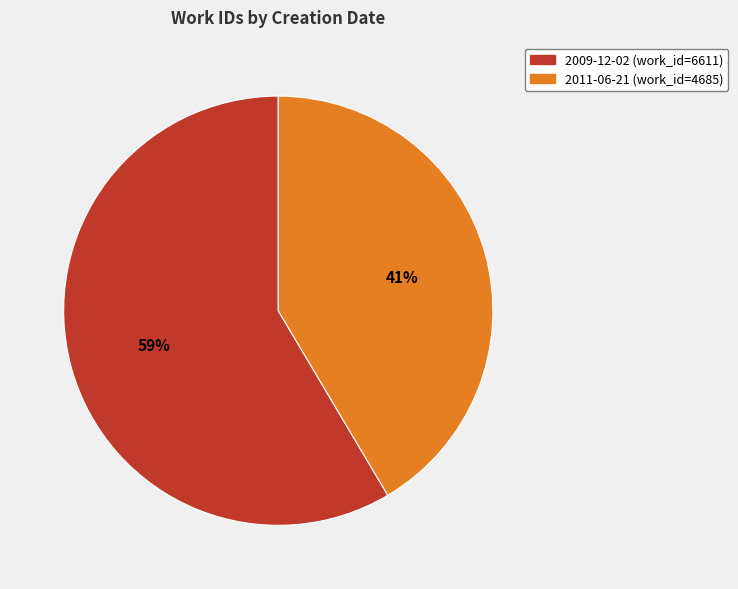

Between 2011-06-21 and 2009-12-02, which is larger?

2009-12-02